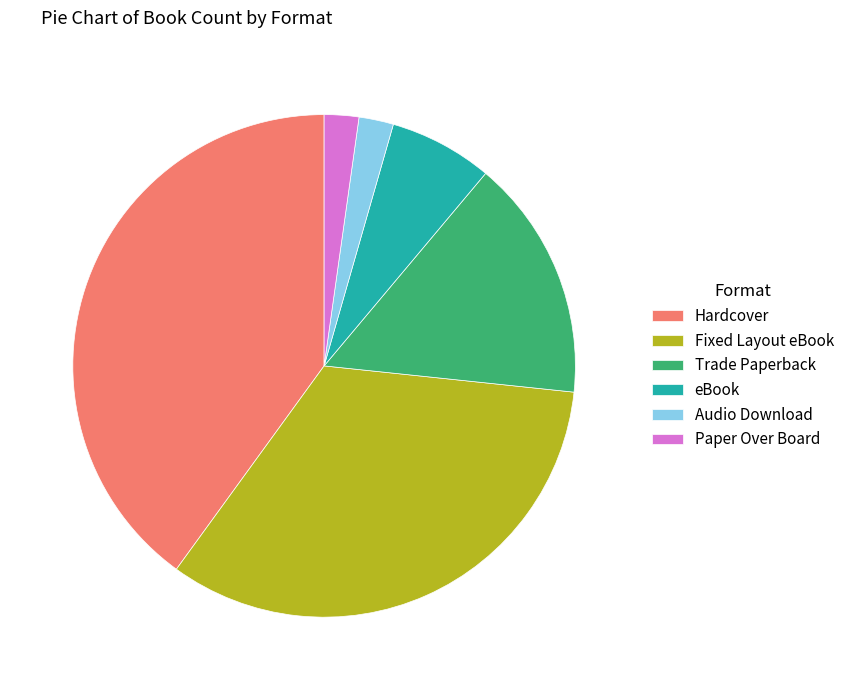

What is the largest slice in the pie chart?

Hardcover